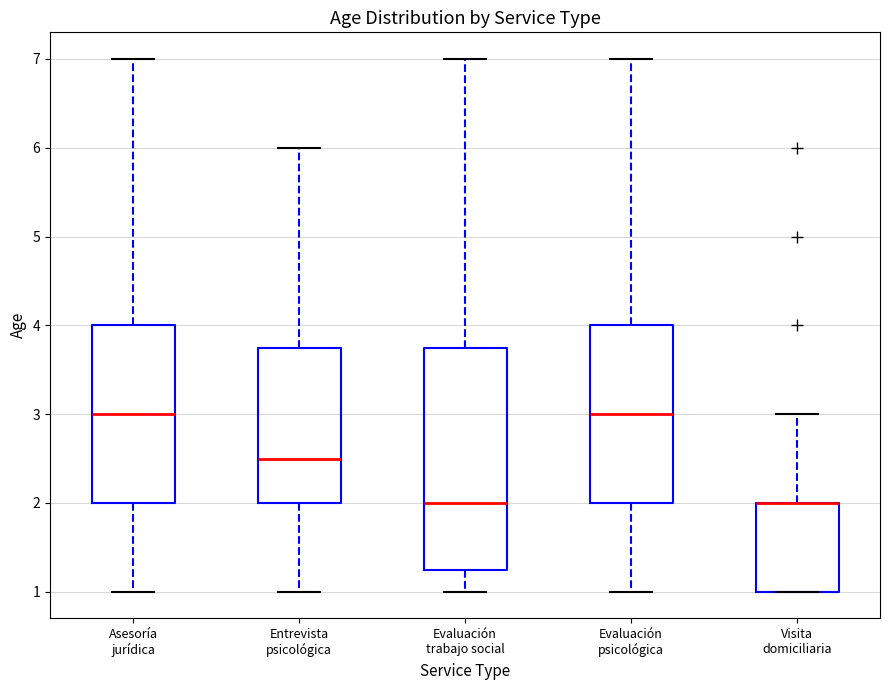

Reading left to right, read every box against the y-axis: the position of its median line, the range the box covers, and the ends of its whiskers. The values are not printed on the chart, so give them approximately, as read against the axis.

Asesoría jurídica: median 3.0, box 2.0 to 4.0, whiskers 1.0 to 7.0
Entrevista psicológica: median 2.5, box 2.0 to 3.8, whiskers 1.0 to 6.0
Evaluación trabajo social: median 2.0, box 1.3 to 3.8, whiskers 1.0 to 7.0
Evaluación psicológica: median 3.0, box 2.0 to 4.0, whiskers 1.0 to 7.0
Visita domiciliaria: median 2.0 (drawn on the box's upper edge), box 1.0 to 2.0, whiskers 1.0 to 3.0